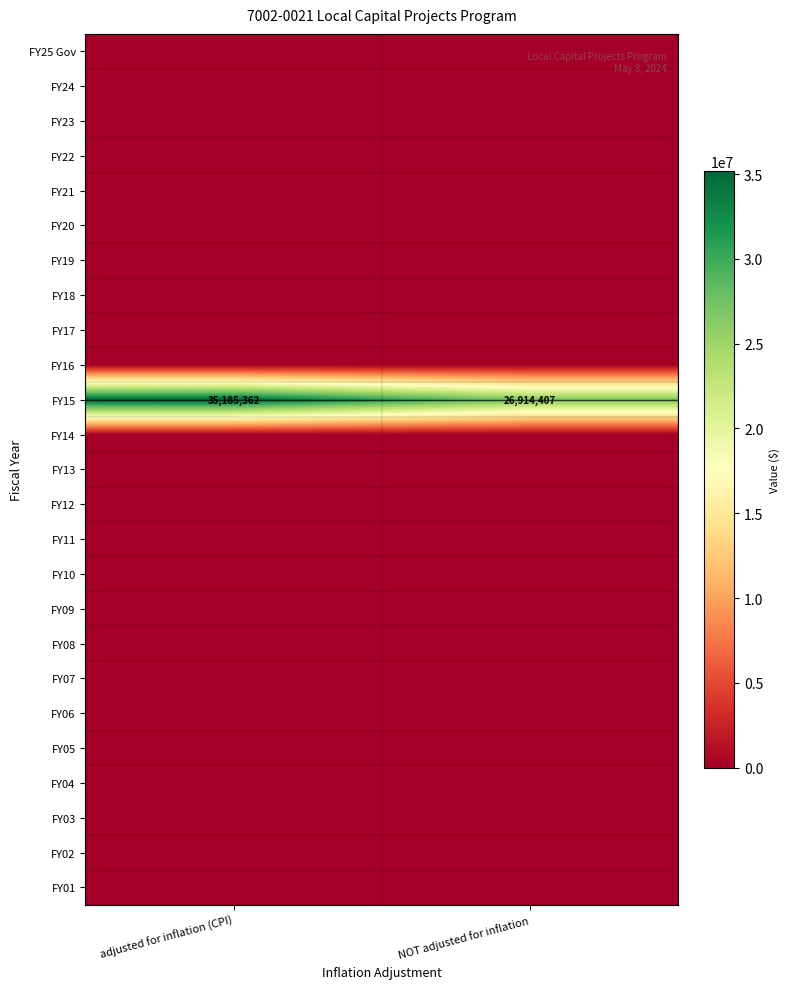

At which category is the sum across all series the highest?

adjusted for inflation (CPI)